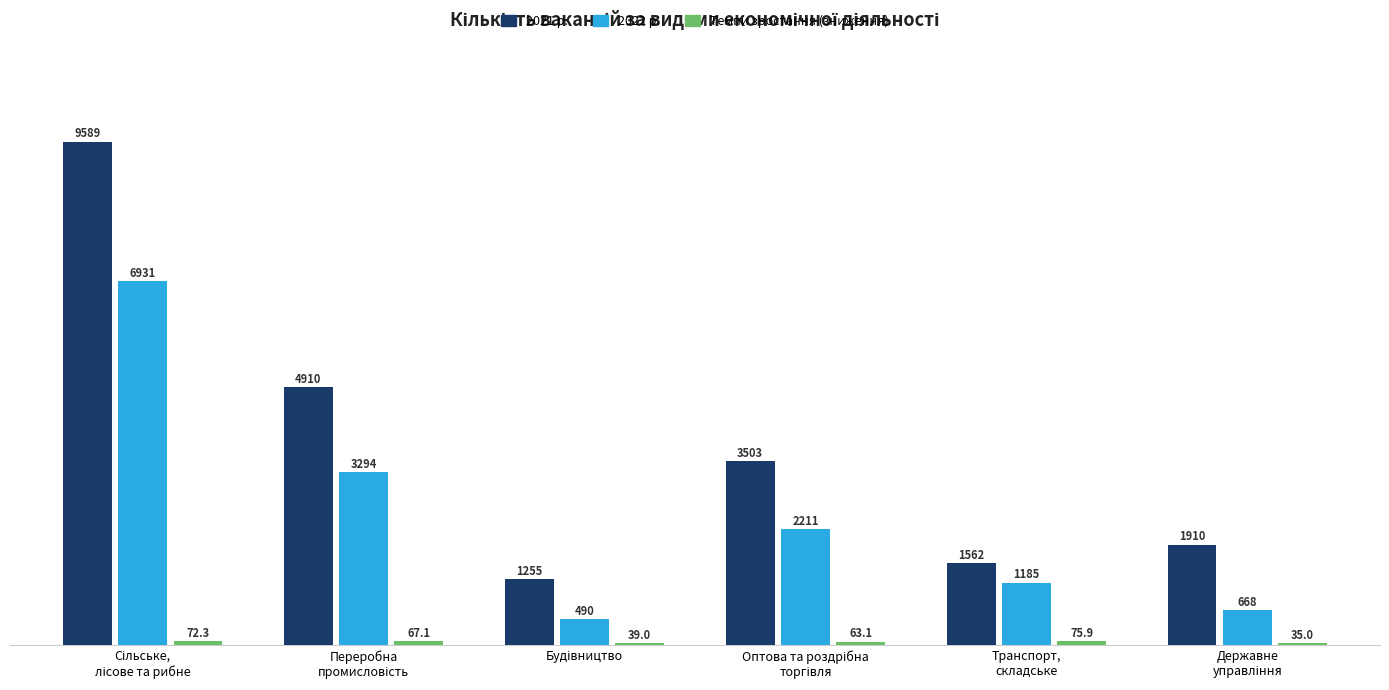

How many bars are there in total?

18